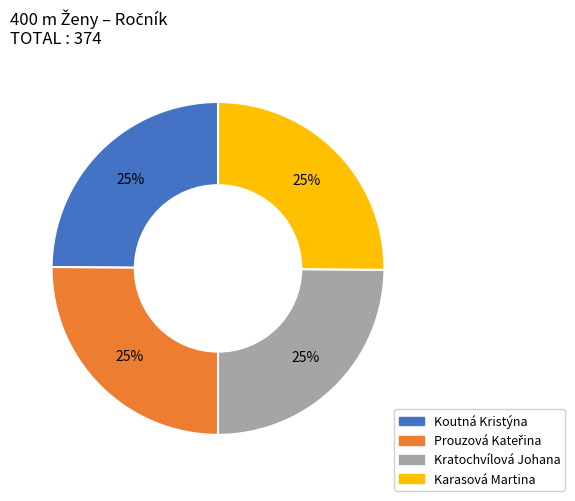

To the nearest percent, what portion does Karasová Martina represent?

25%